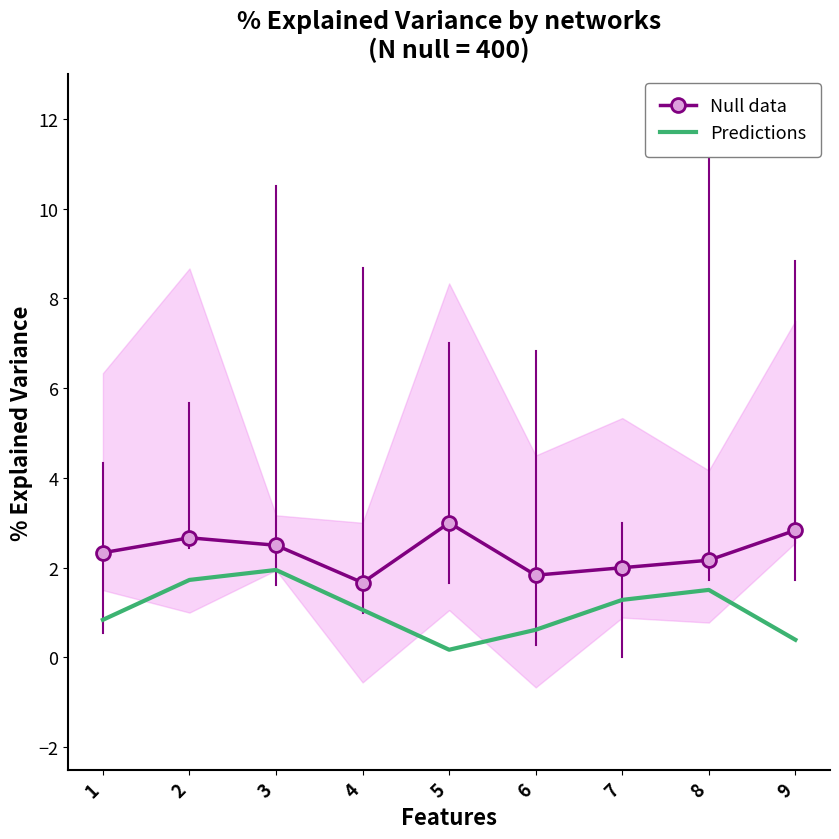

At 7, list the series in order from largest to smallest.

Null data, Predictions